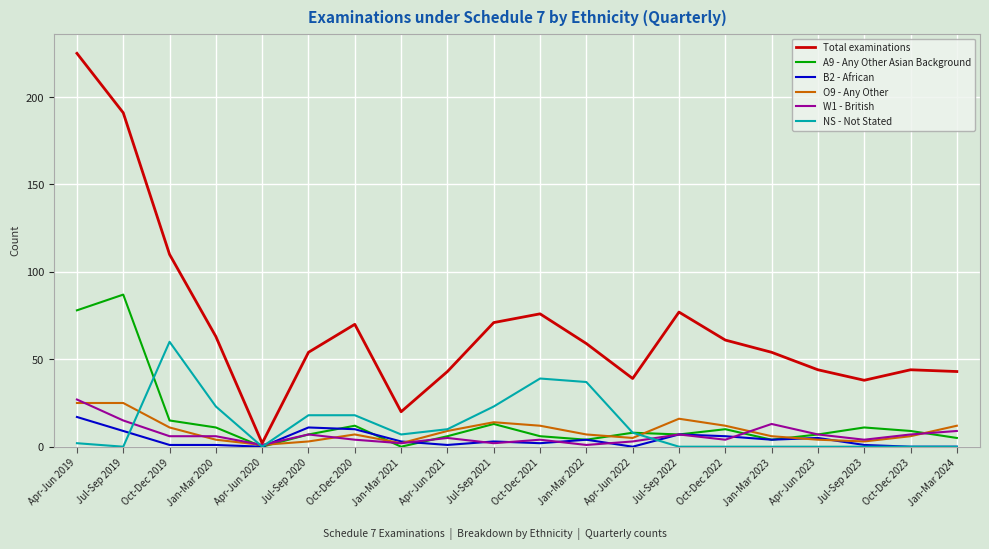

What is the difference between the maximum and minimum values in the Total examinations series?

223